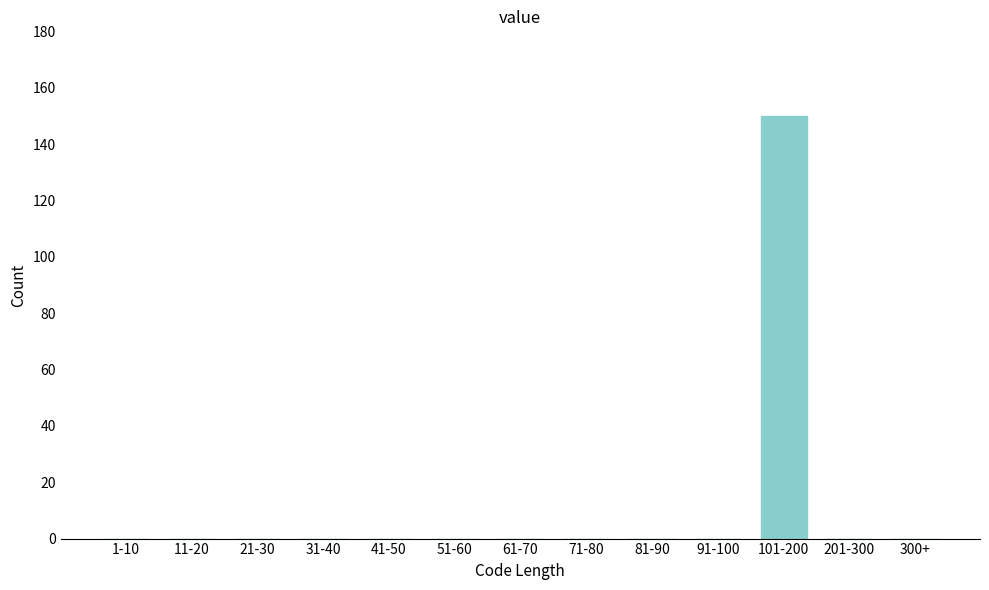

Reading right to left, extract all data points from this chart.

300+=0	201-300=0	101-200=150	91-100=0	81-90=0	71-80=0	61-70=0	51-60=0	41-50=0	31-40=0	21-30=0	11-20=0	1-10=0